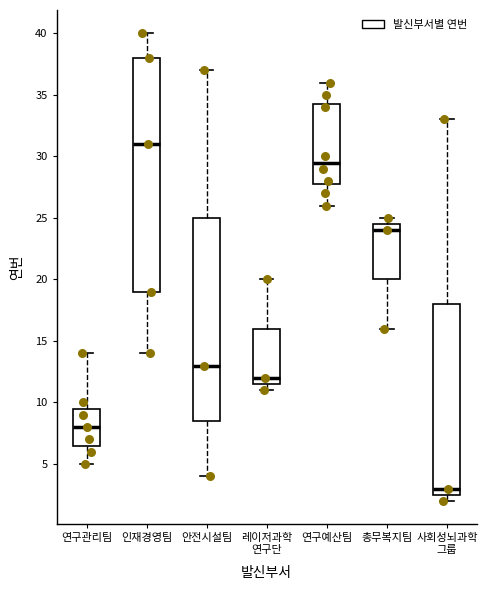

Which box's median line is the highest?

인재경영팀